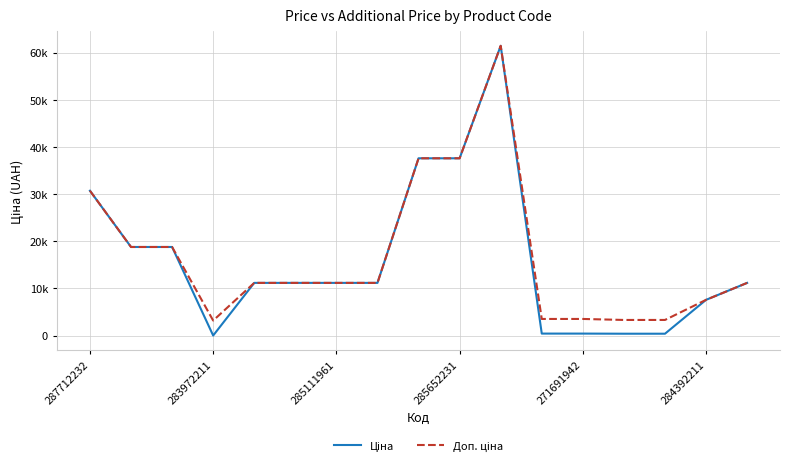

Does the chart display data point markers on the line(s)?

No